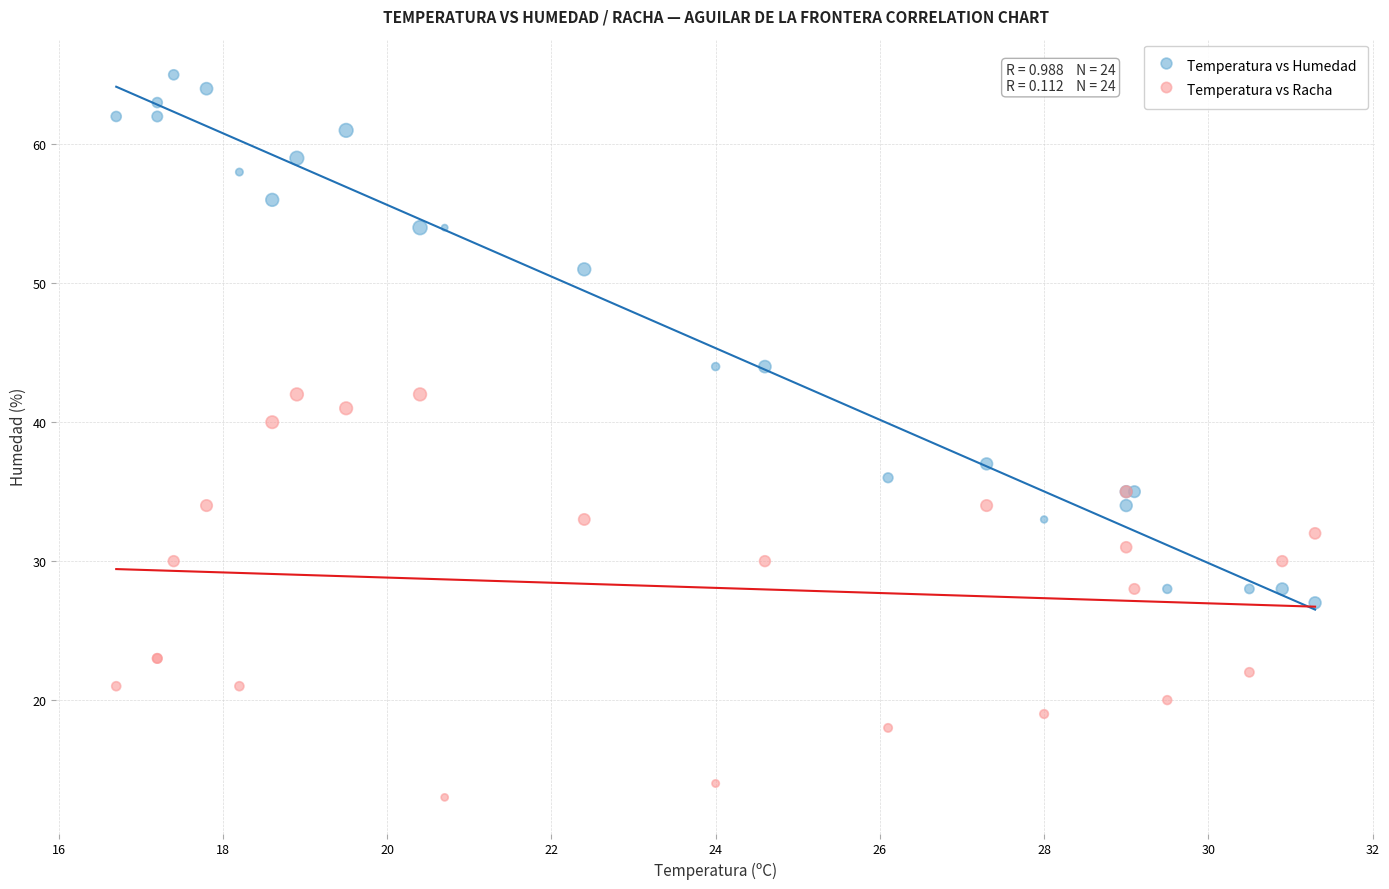

Across all series, what Y value is closest to 39?

40